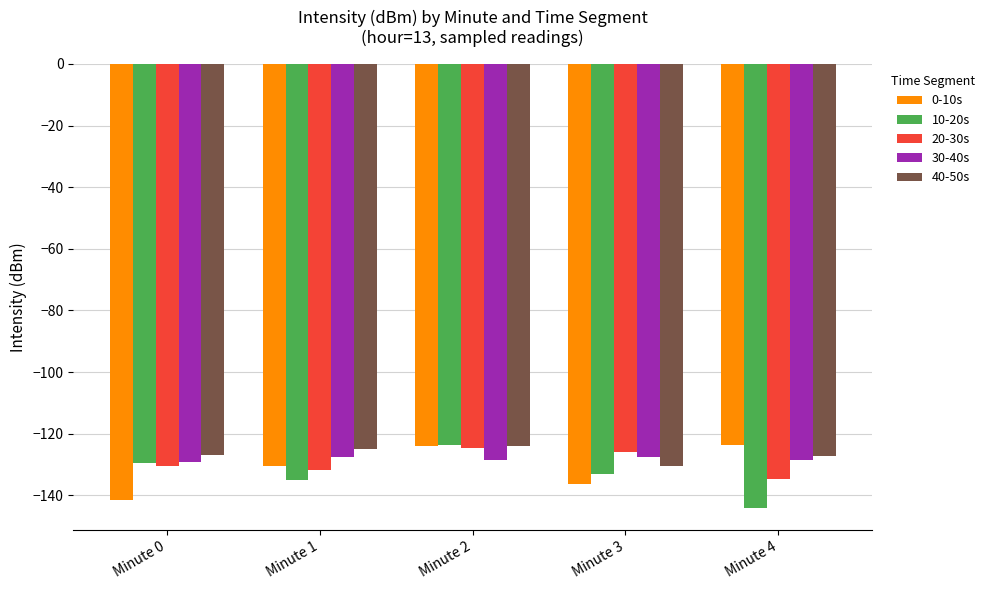

Rank the series by their average value, from lowest to highest.

10-20s, 0-10s, 20-30s, 30-40s, 40-50s